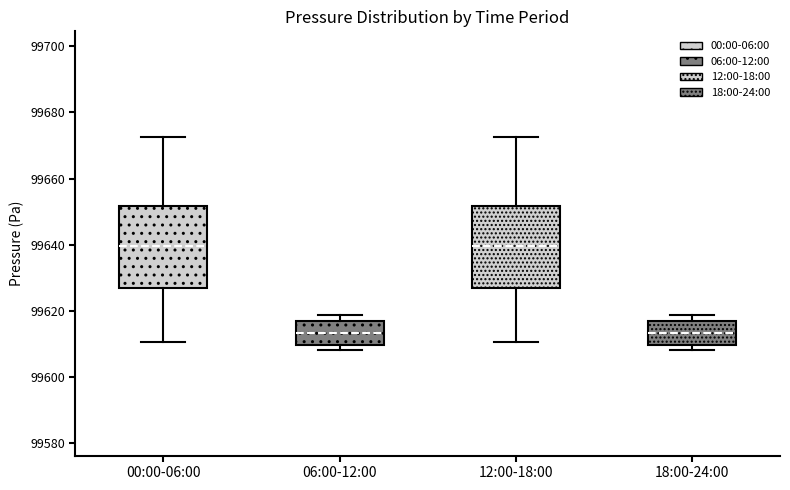

Where does the median line of the box for 18:00-24:00 sit on the y-axis? The values are not printed on the chart, so give them approximately, as read against the axis.

99614